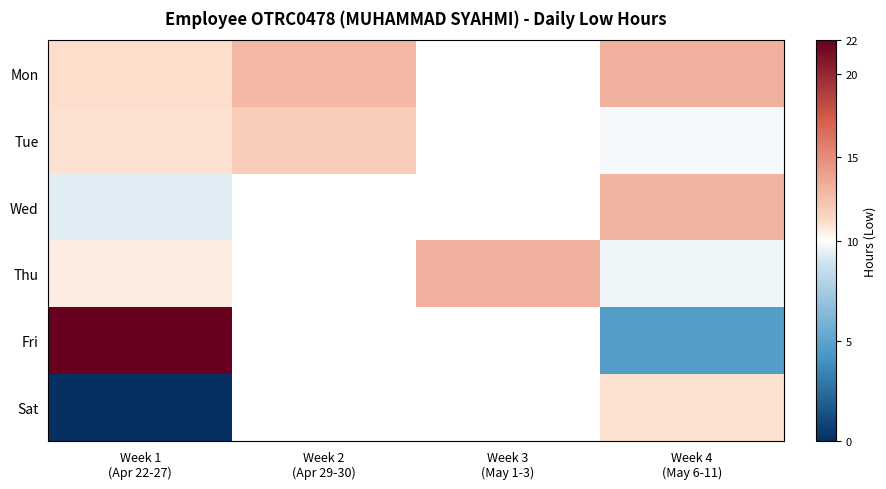

The value of Mon at Week 1 (Apr 22-27) is 11.1. True or false?

True